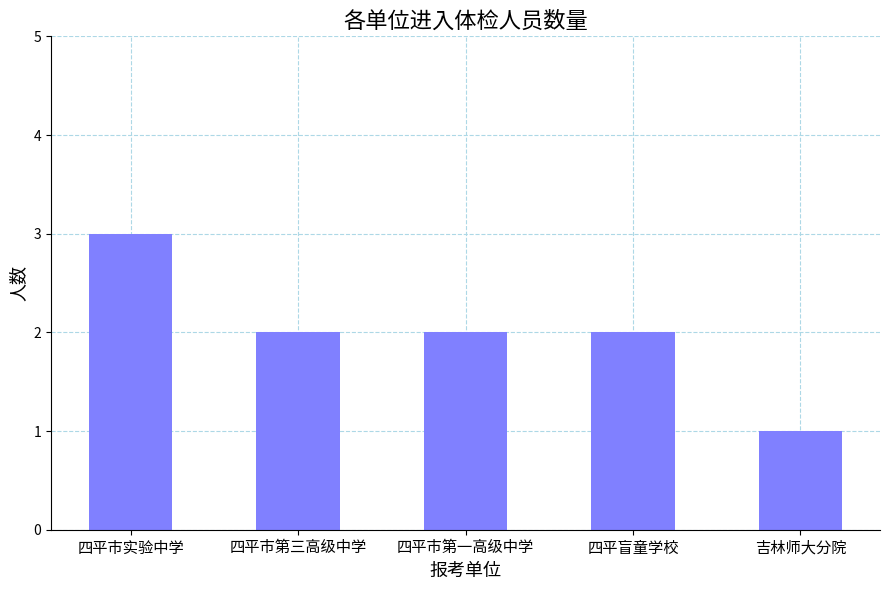

The value at 四平市实验中学 is 5. True or false?

False